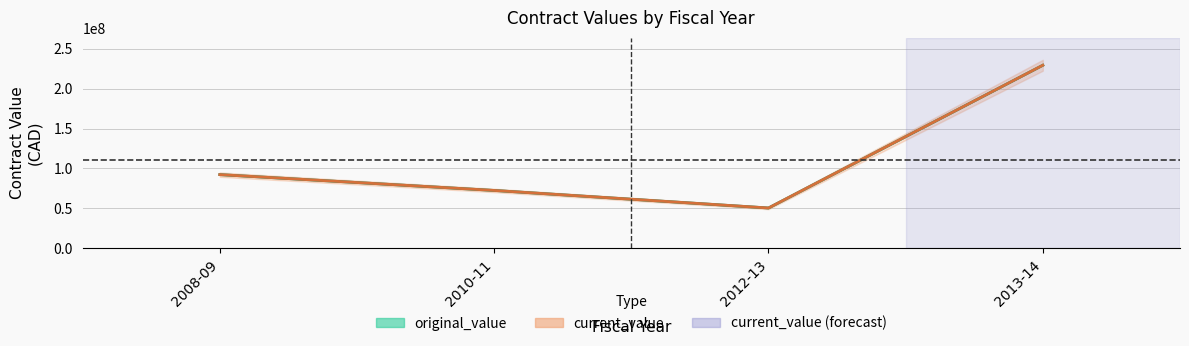

What is the value of the original_value point at the 2nd from the left?

72444969.0